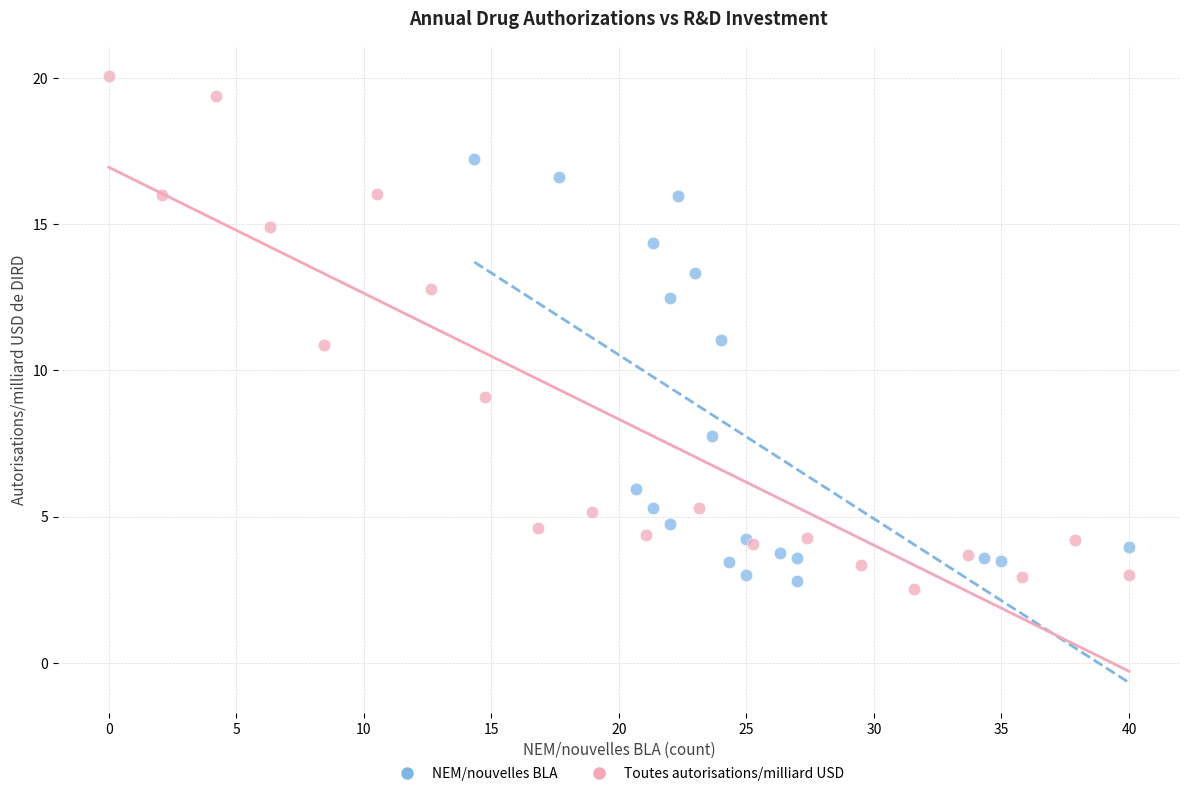

Which series has the largest Y range (max minus min)?

Toutes autorisations/milliard USD